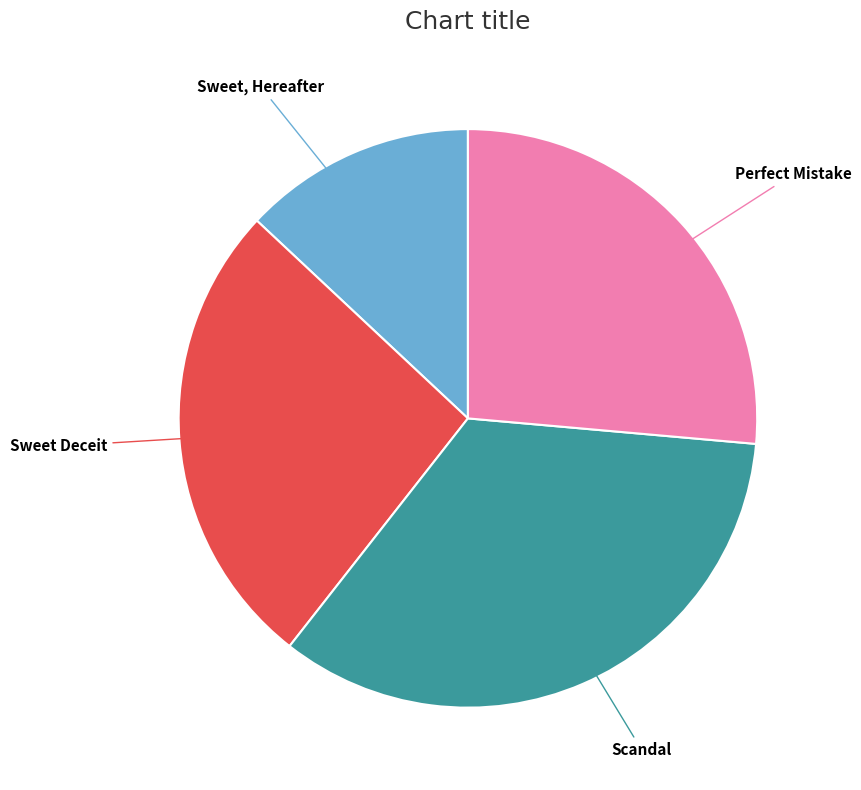

Which category has the smallest portion of the pie?

Sweet, Hereafter